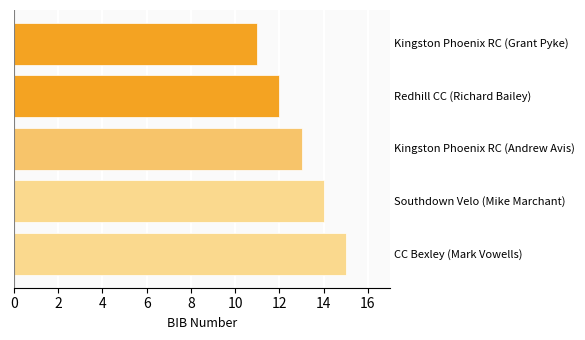

How many series are shown in this chart?

1